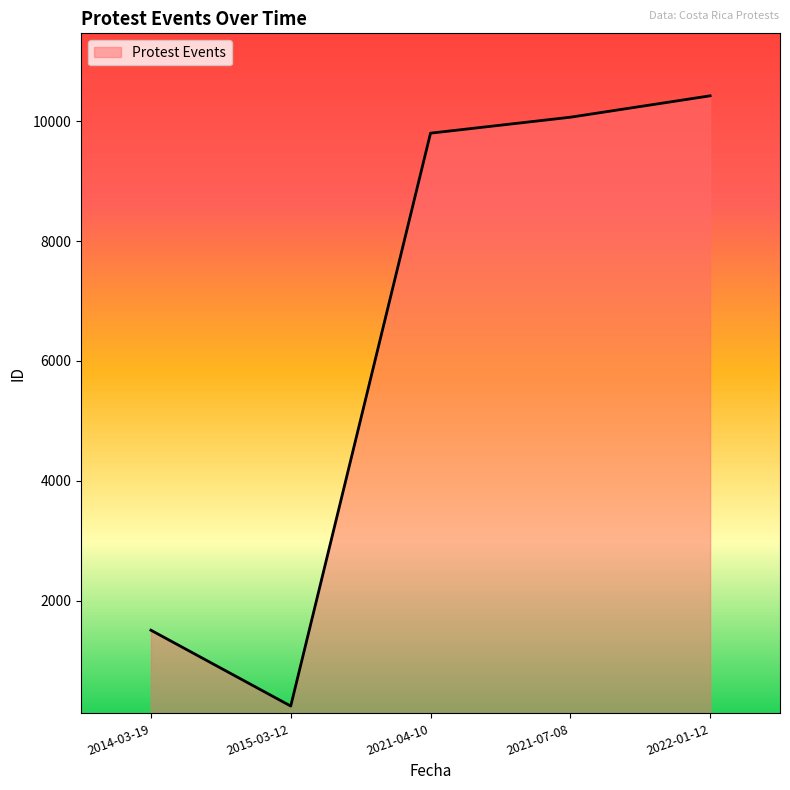

How many values are below 9799?

2